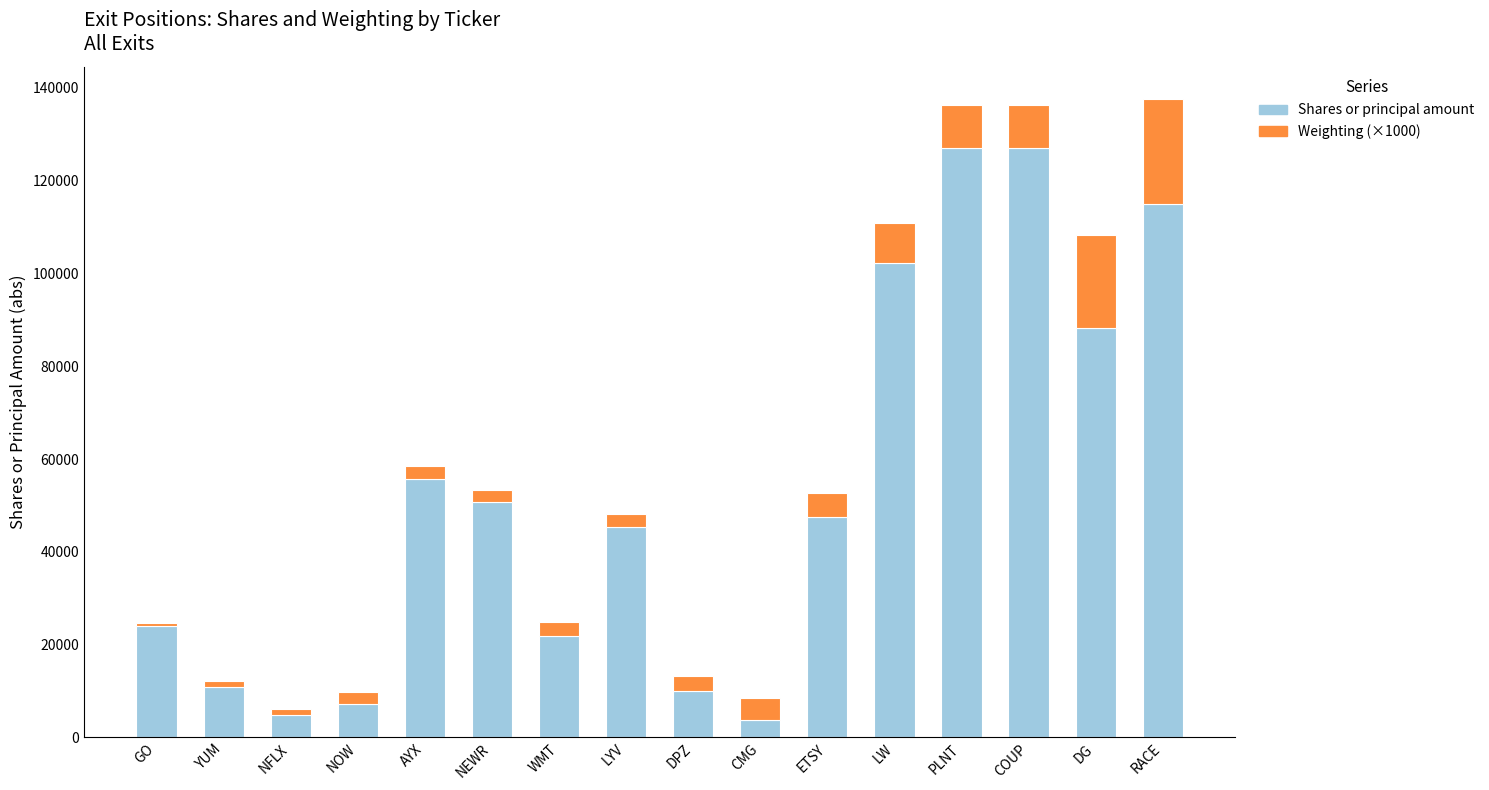

Are the bars grouped side by side (vs. stacked)?

No